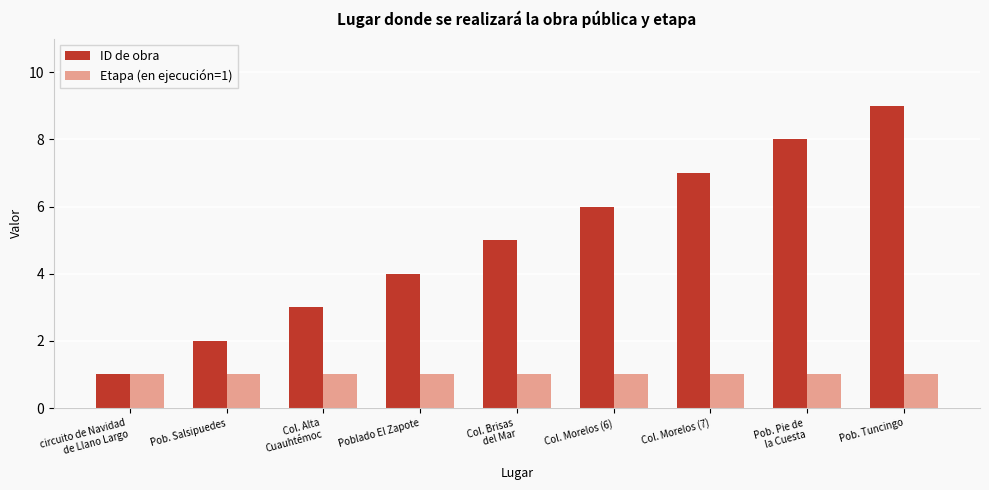

Are the bars grouped side by side (vs. stacked)?

Yes